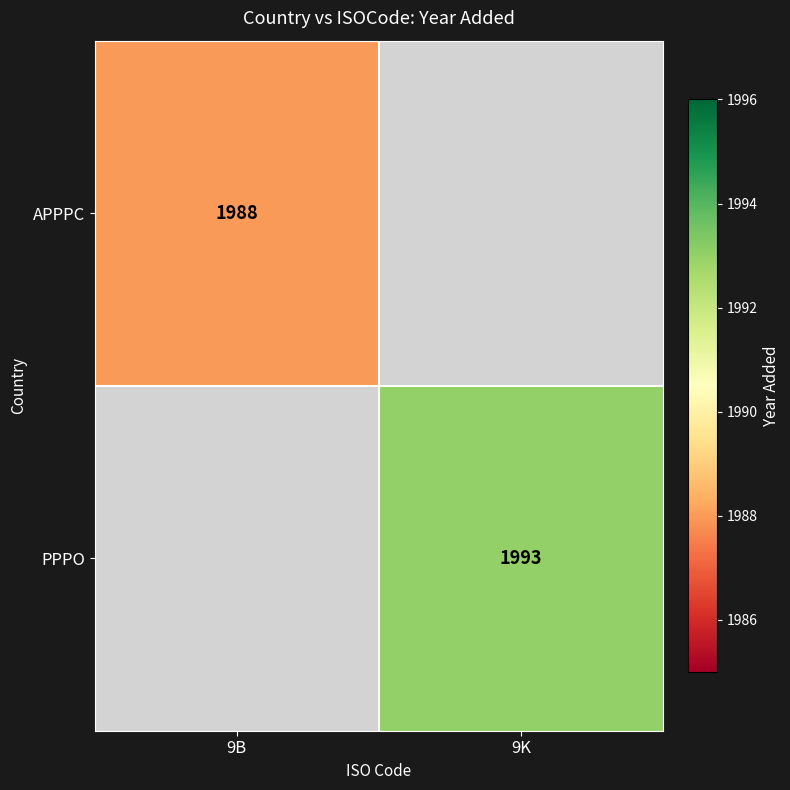

Is the value of PPPO at 9K greater than the value of APPPC at 9B?

Yes